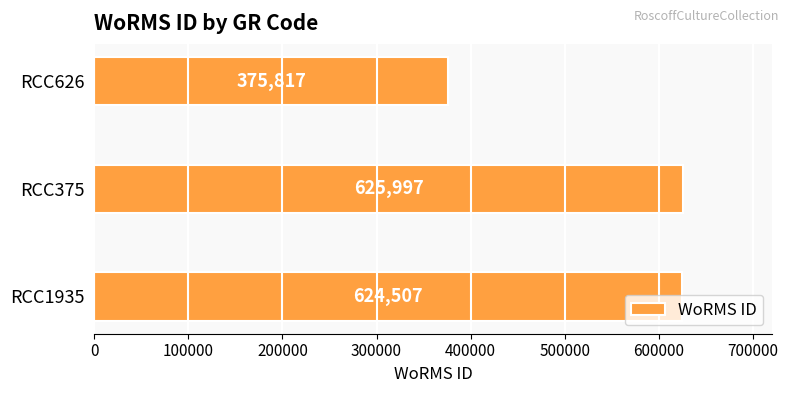

What is the sum of the values at RCC375 and RCC1935?

1250504